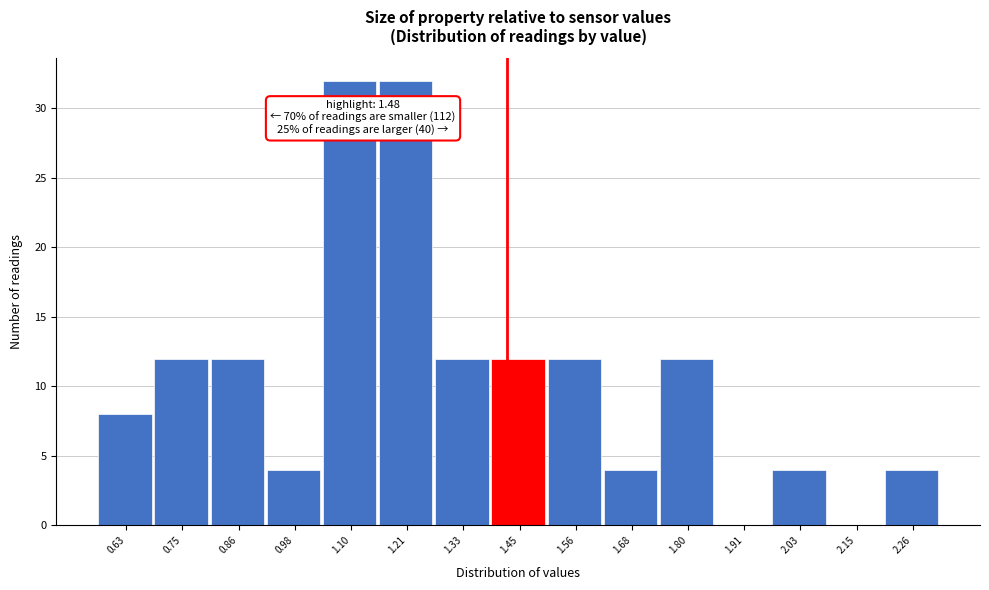

Reading left to right, extract all data points from this chart.

0.63=8	0.75=12	0.86=12	0.98=4	1.10=32	1.21=32	1.33=12	1.45=12	1.56=12	1.68=4	1.80=12	1.91=0	2.03=4	2.15=0	2.26=4